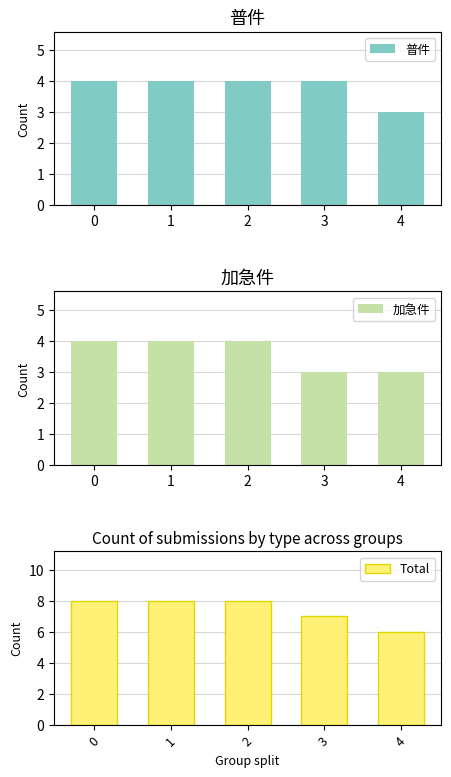

Does the chart contain stacked bars?

No